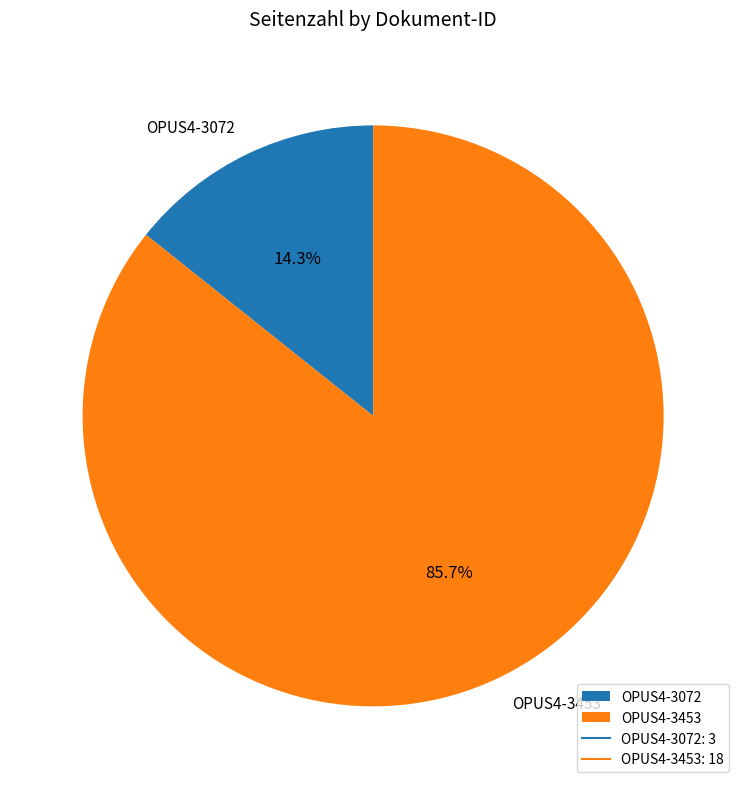

To the nearest percent, what is the difference between the largest and smallest slice percentages?

71%